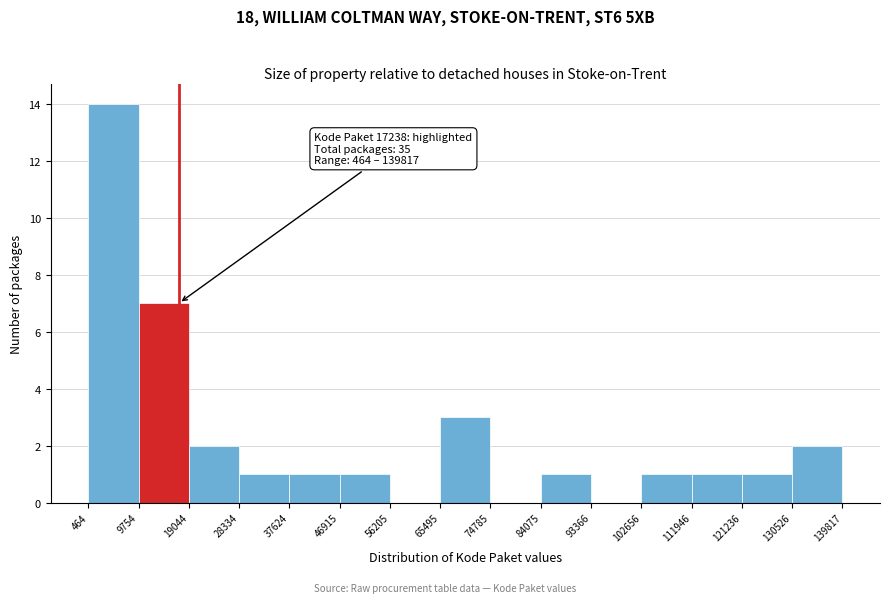

Over which range of the x-axis is the bar tallest?

464 to 9754